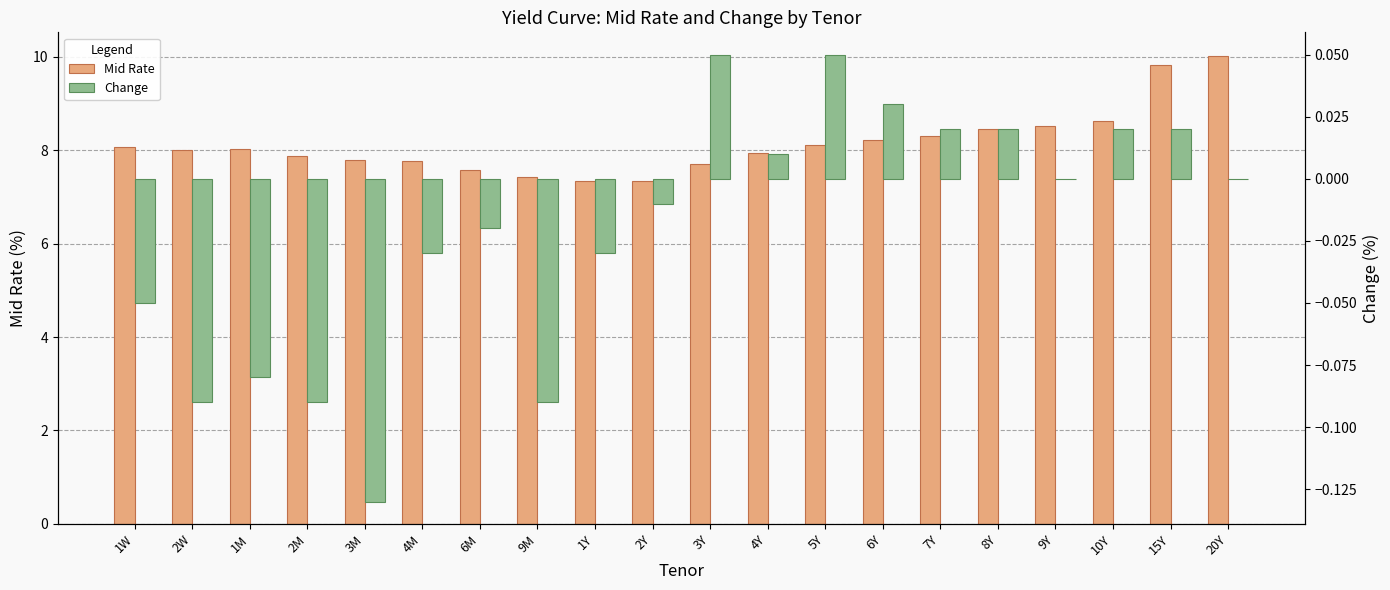

The Mid Rate series shows 8.2 at 6Y. True or false?

True